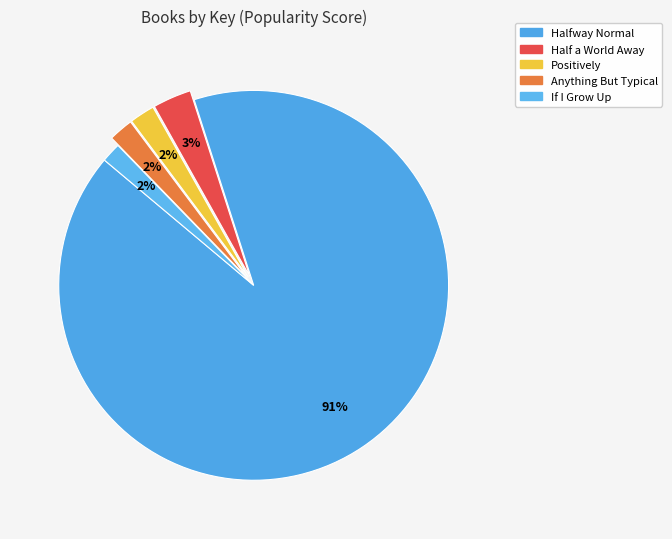

How many slices are in this pie chart?

5